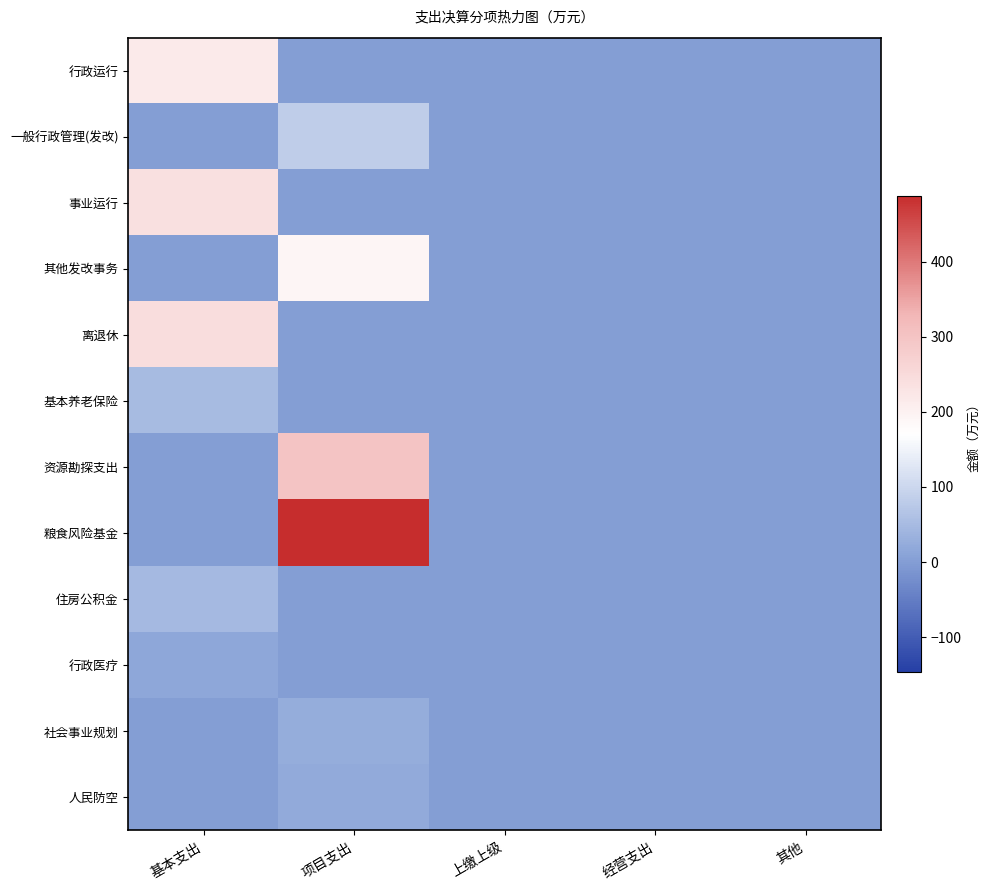

Which label corresponds to the smallest value in the chart?

项目支出